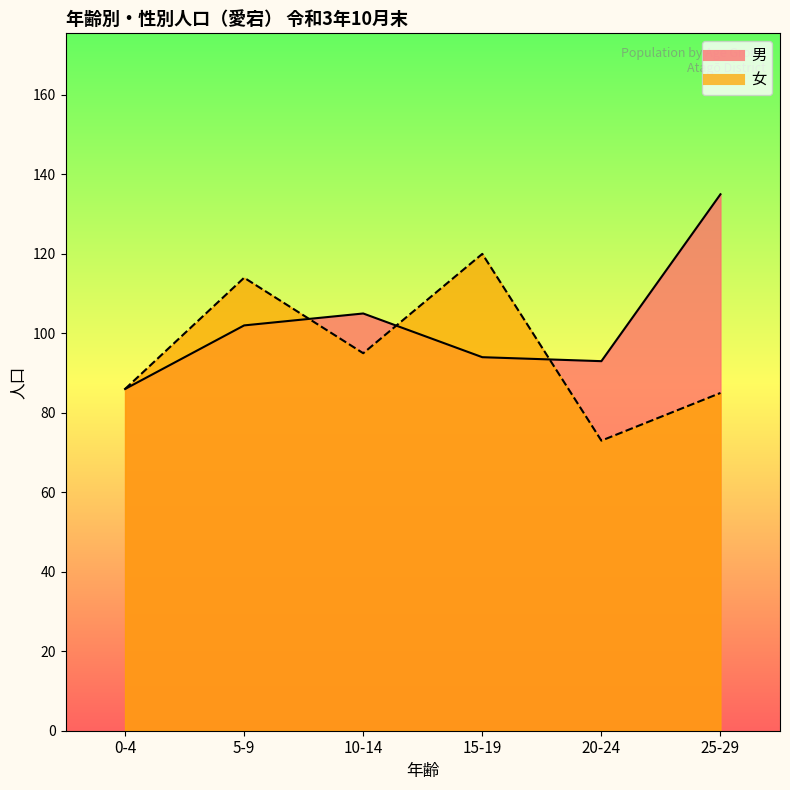

Reading right to left, what are all the values shown in this chart?

男: 25-29=135	20-24=93	15-19=94	10-14=105	5-9=102	0-4=86
女: 25-29=85	20-24=73	15-19=120	10-14=95	5-9=114	0-4=86